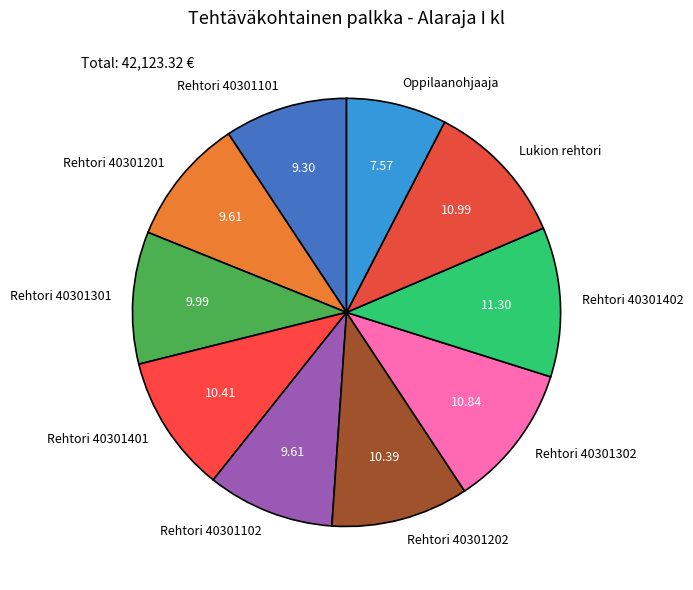

How many slices are in this pie chart?

10